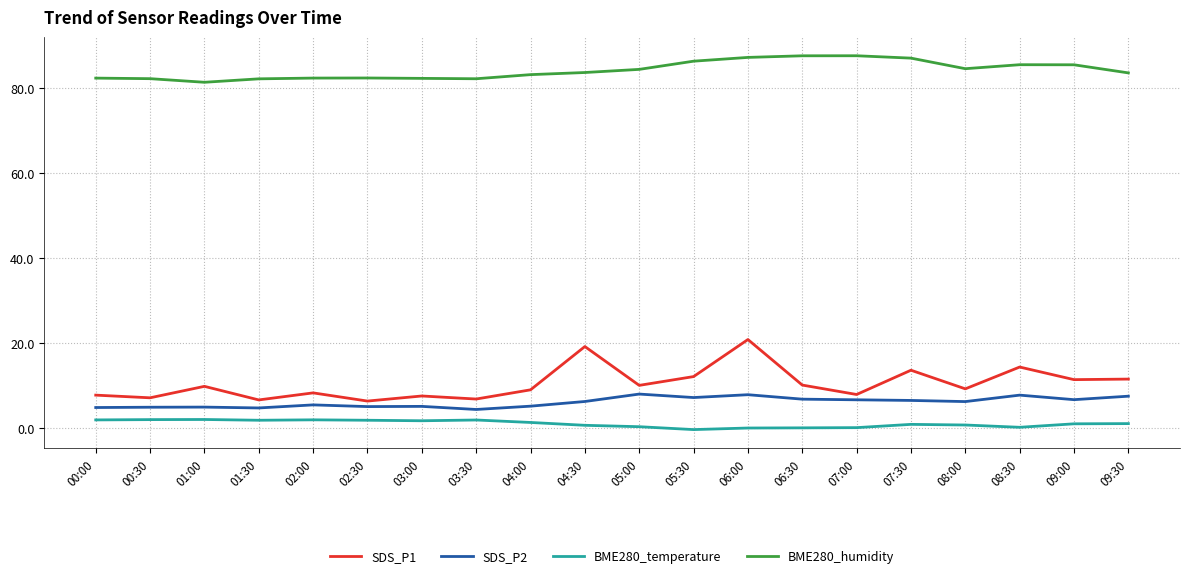

What is the approximate value of BME280_temperature at 09:00?

0.9